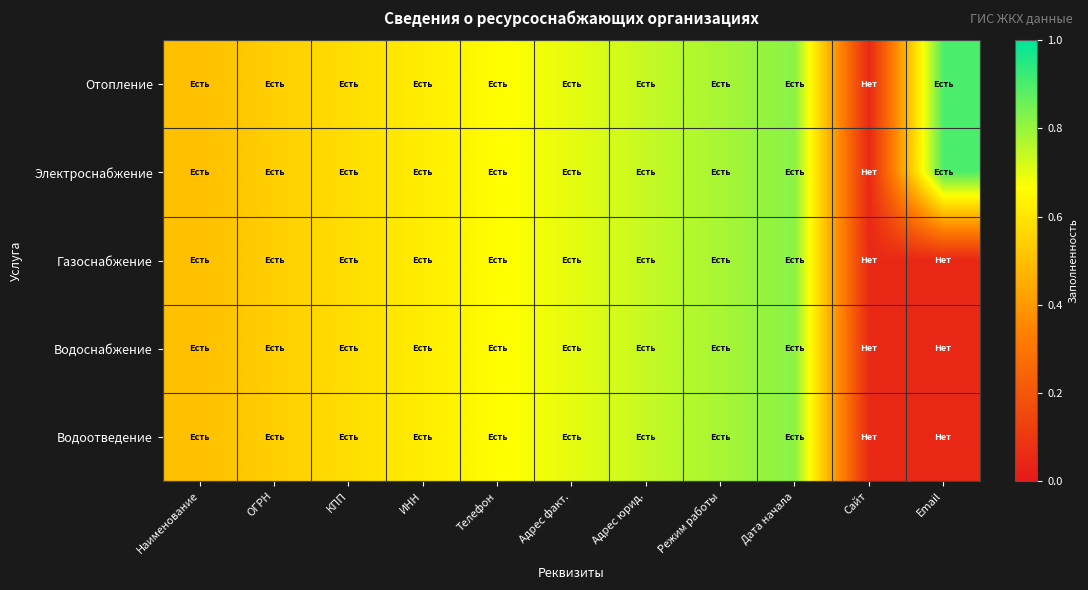

Which has a higher value, ИНН or Адрес юрид.?

Адрес юрид.